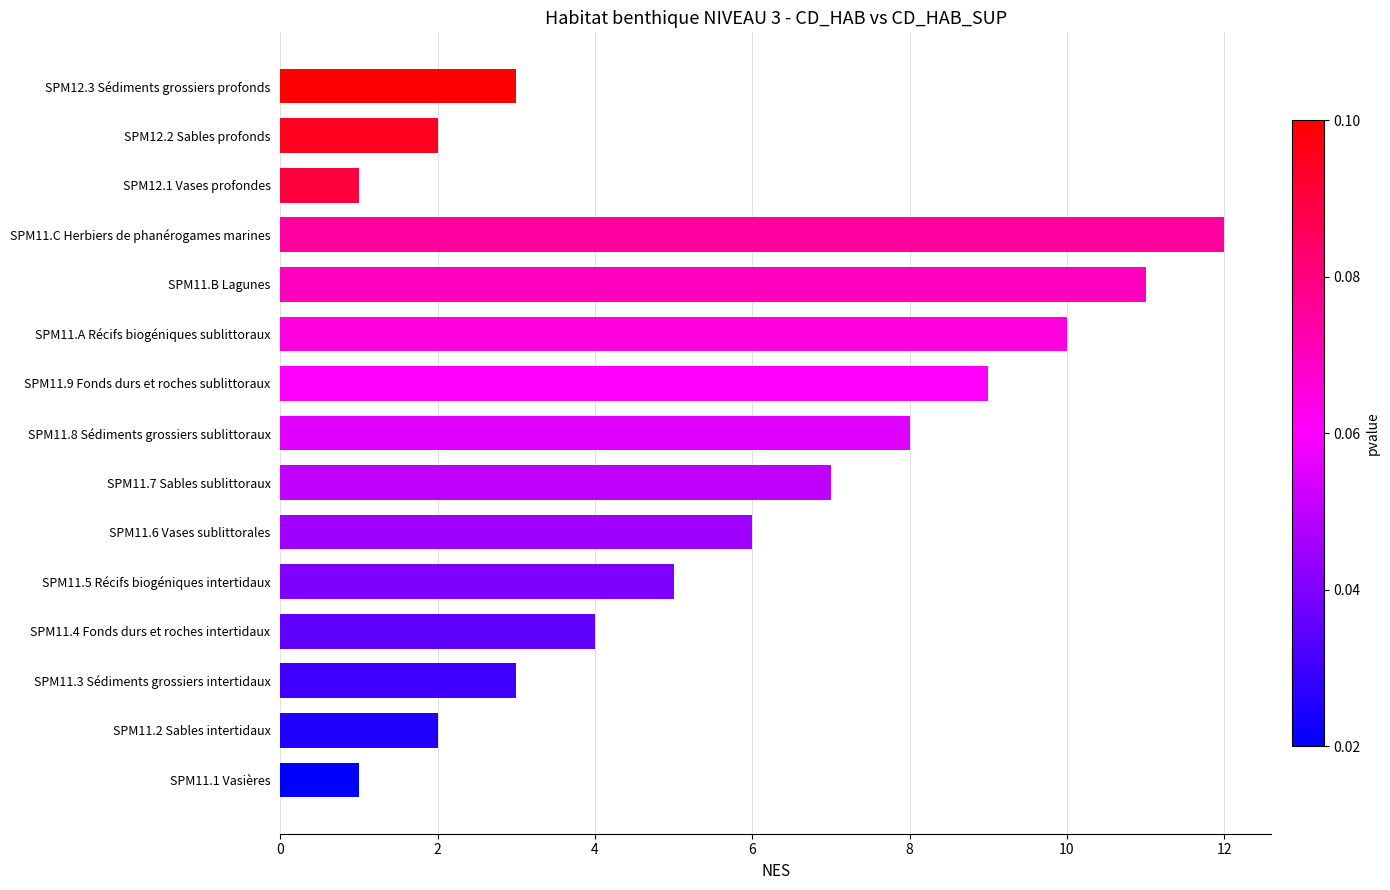

What is the average value?

6